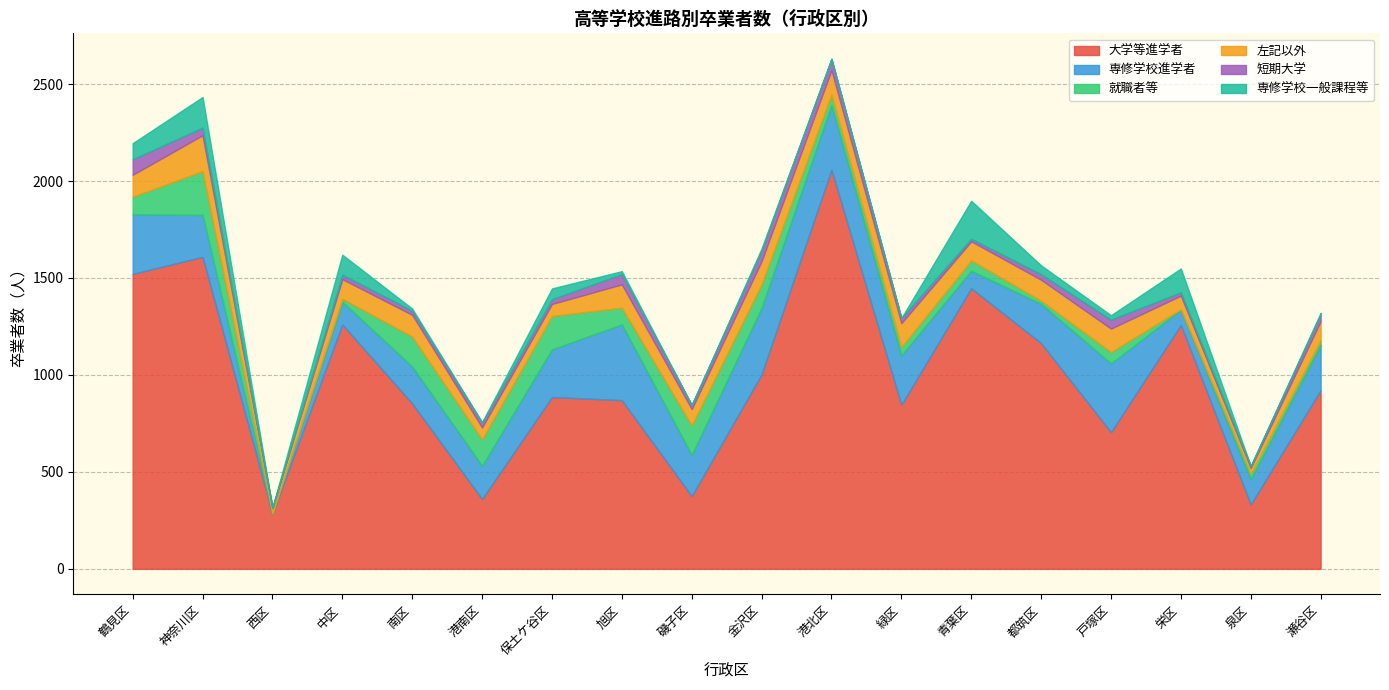

What is the label of the 12th point from the left?

緑区